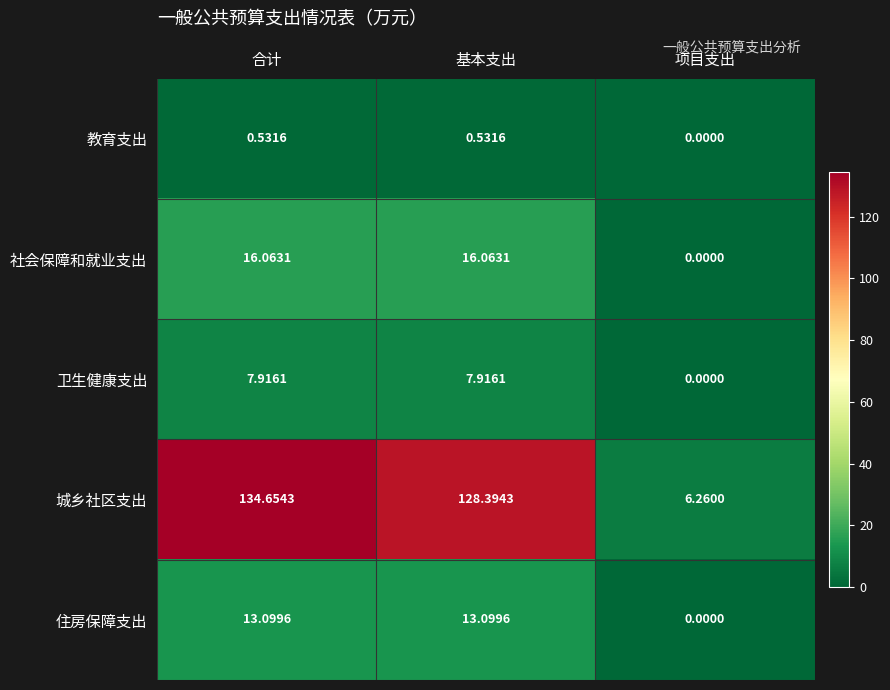

At which category does the chart reach its peak across all series?

合计